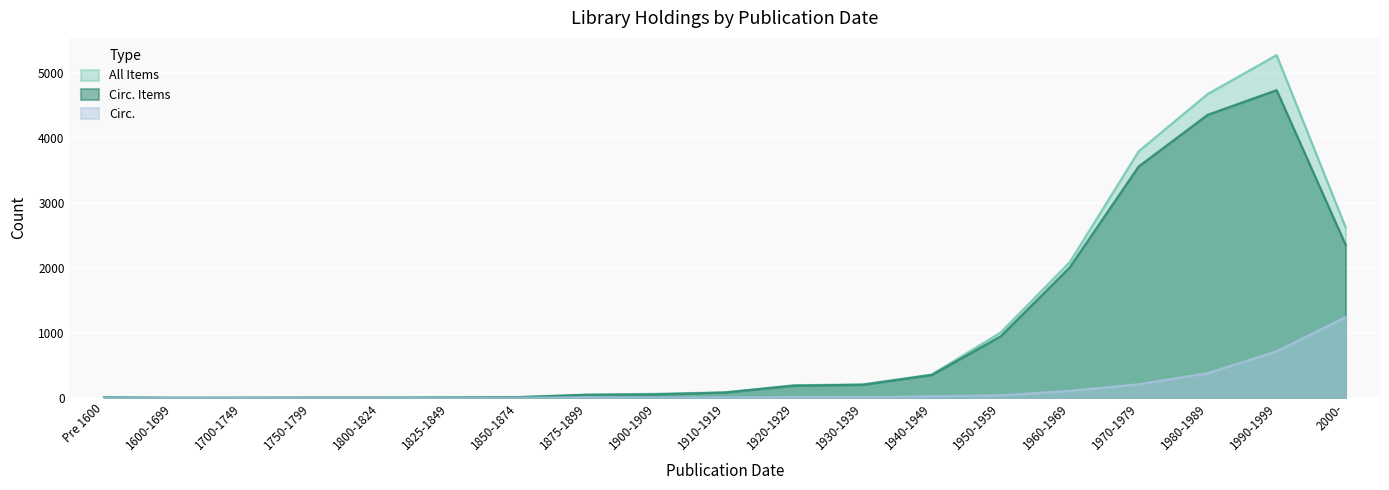

Reading left to right, what are all the values shown in this chart?

All Items: 8	0	1	3	3	5	10	48	61	84	192	207	358	1006	2087	3795	4676	5275	2626
Circ. Items: 7	0	1	3	3	5	9	46	52	81	187	200	351	946	2006	3560	4355	4735	2356
Circ.: 1	0	0	0	0	0	0	6	0	4	9	9	23	37	107	208	379	715	1241